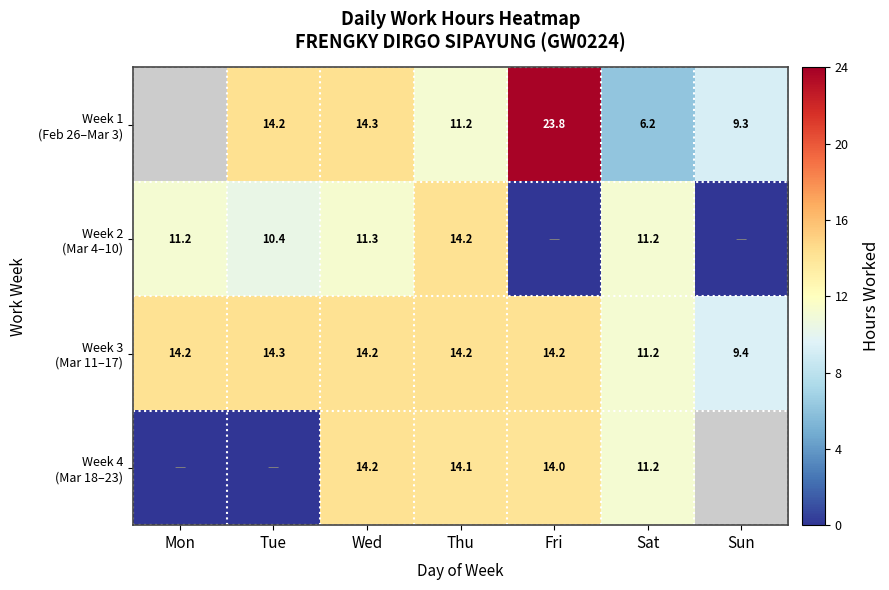

Between Mon and Fri, which series saw the biggest shift?

Week 4 (Mar 18–23)